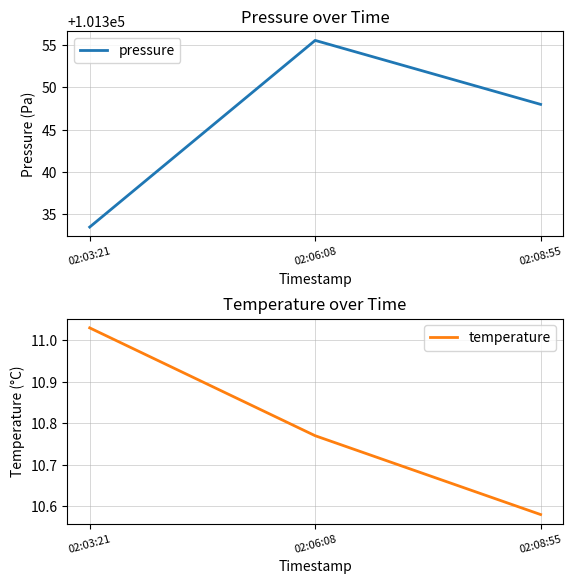

Is the value of temperature at 02:03:21 greater than the value of pressure at 02:03:21?

No